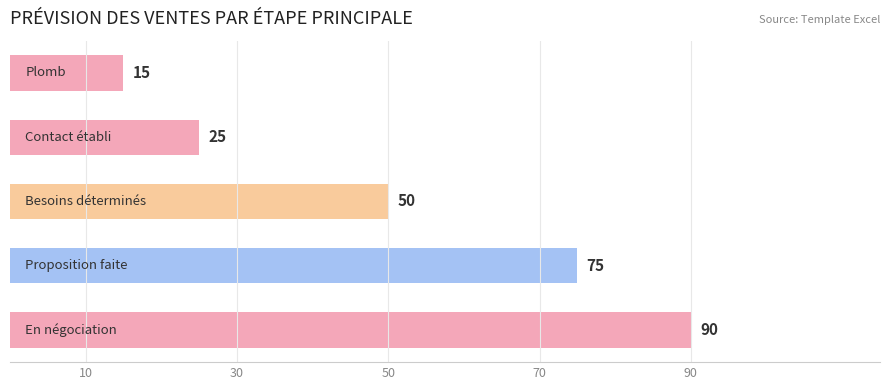

Count the values in the range 25 to 75.

3